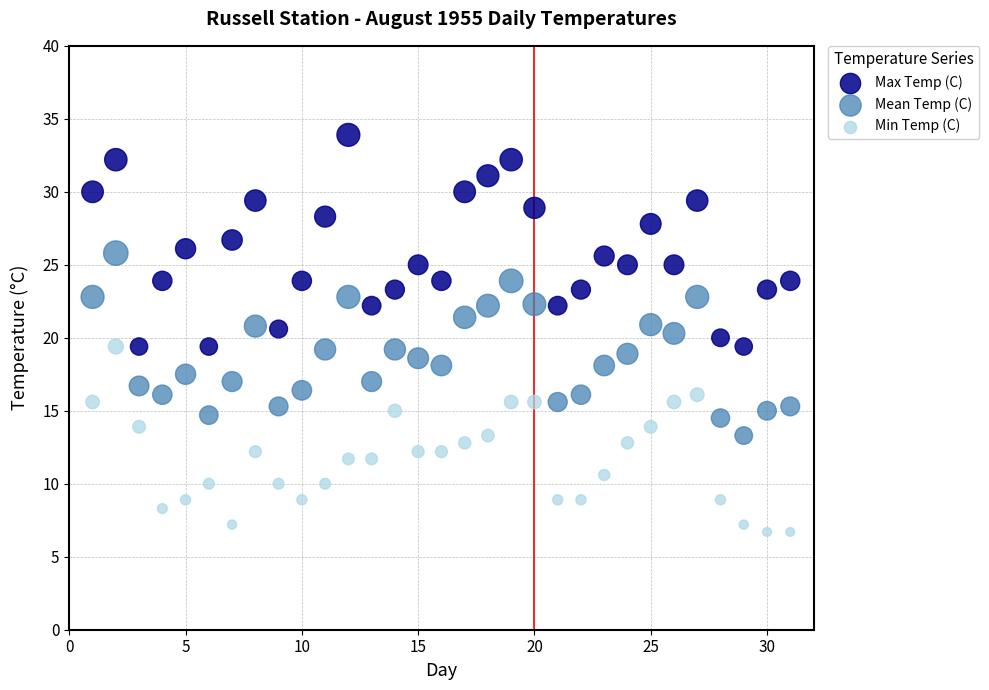

Which series has the largest Y range (max minus min)?

Max Temp (C)